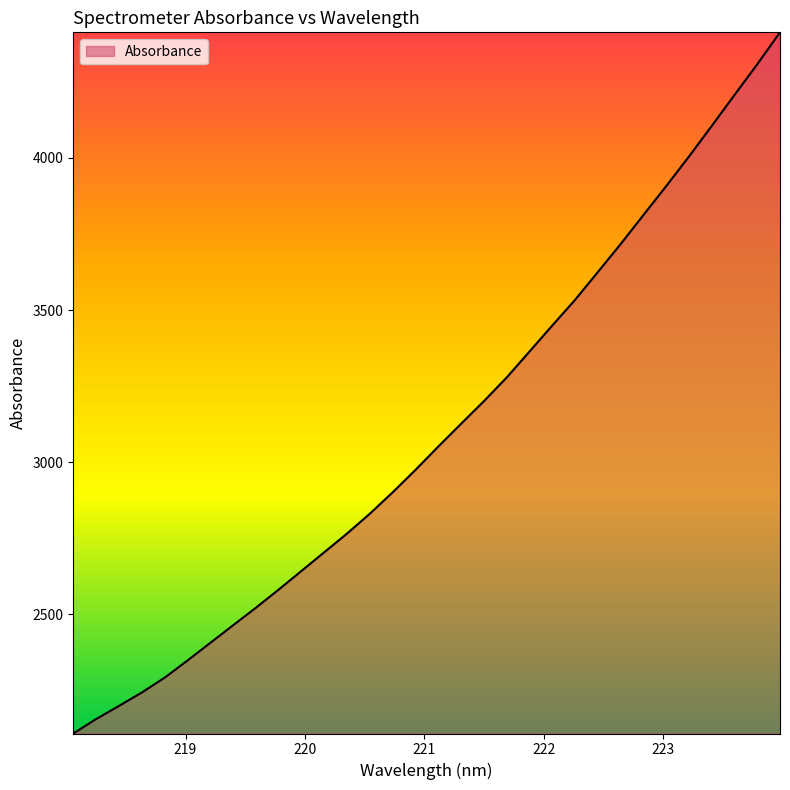

What is the smallest value displayed?

2108.9